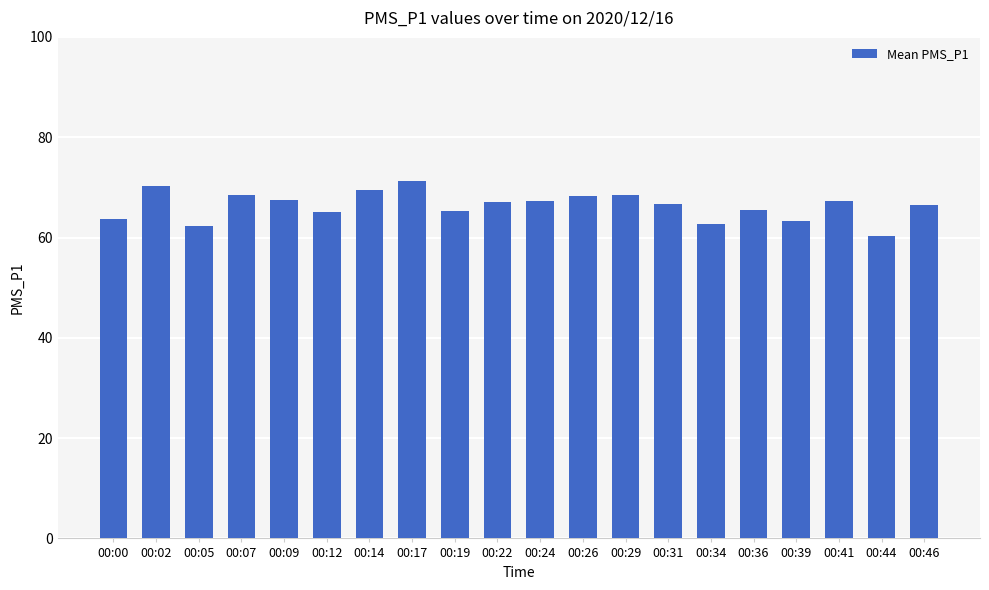

Is it true that the value at 00:12 is 65.0?

True